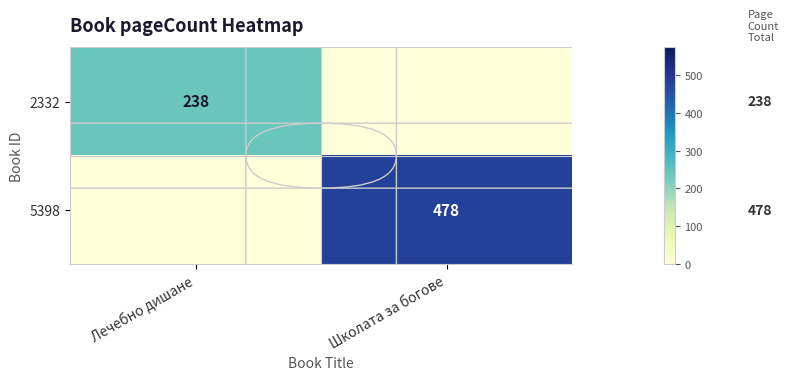

True or false: 5398 has a value of 478 at Школата за богове.

True